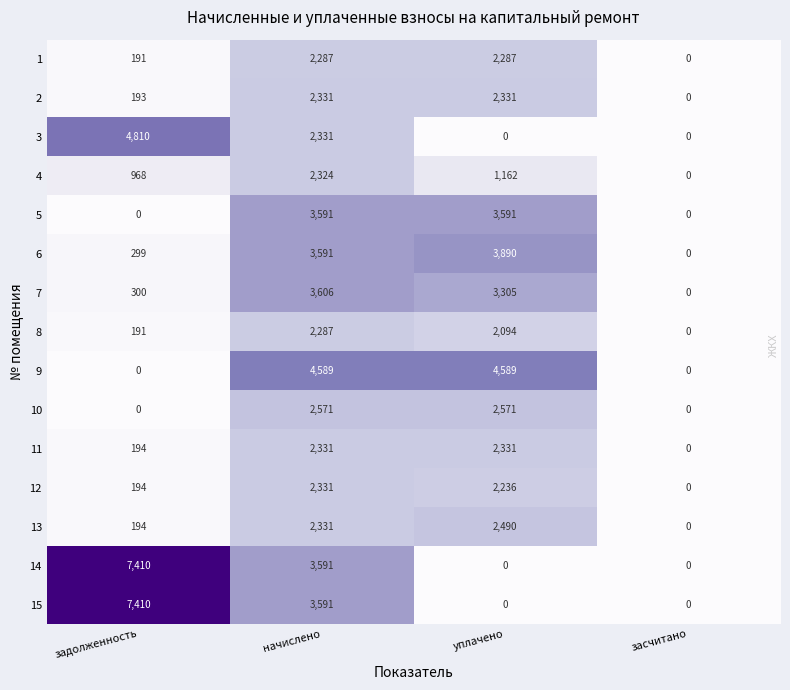

Which series changed the most between уплачено and засчитано?

9